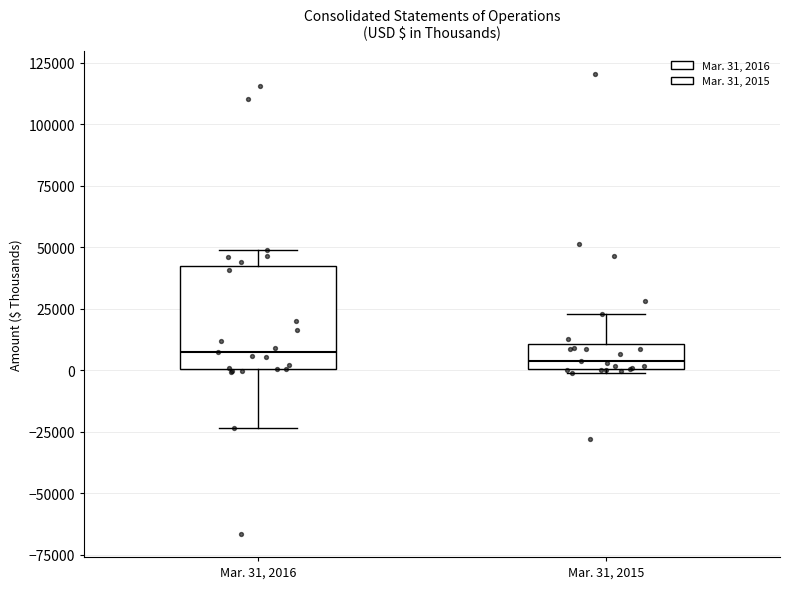

Where is the lower edge of the box for Mar. 31, 2015 on the y-axis? The values are not printed on the chart, so give them approximately, as read against the axis.

0